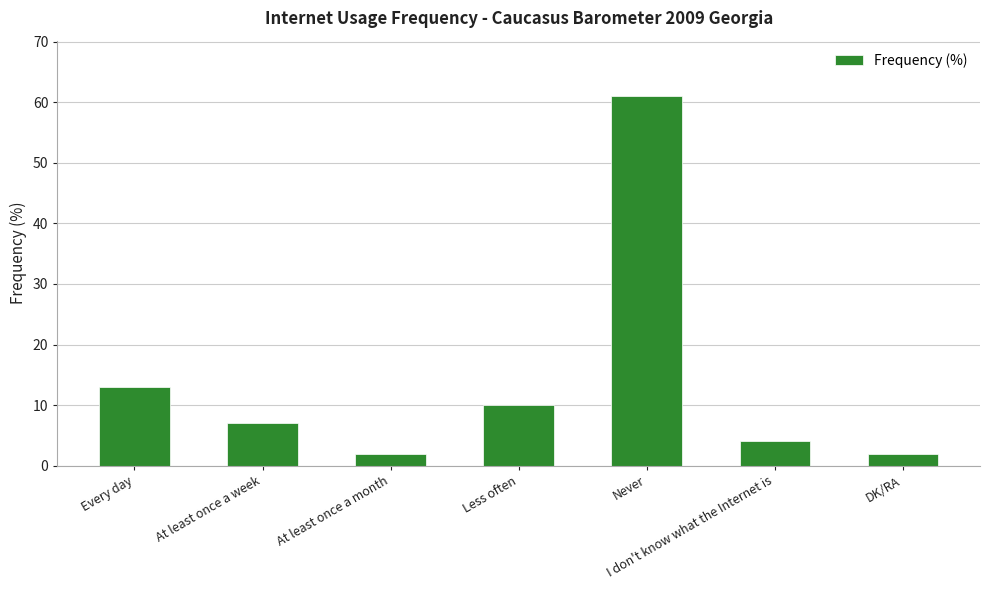

Approximately how many times larger is the value at Never compared to I don't know what the Internet is?

15.2